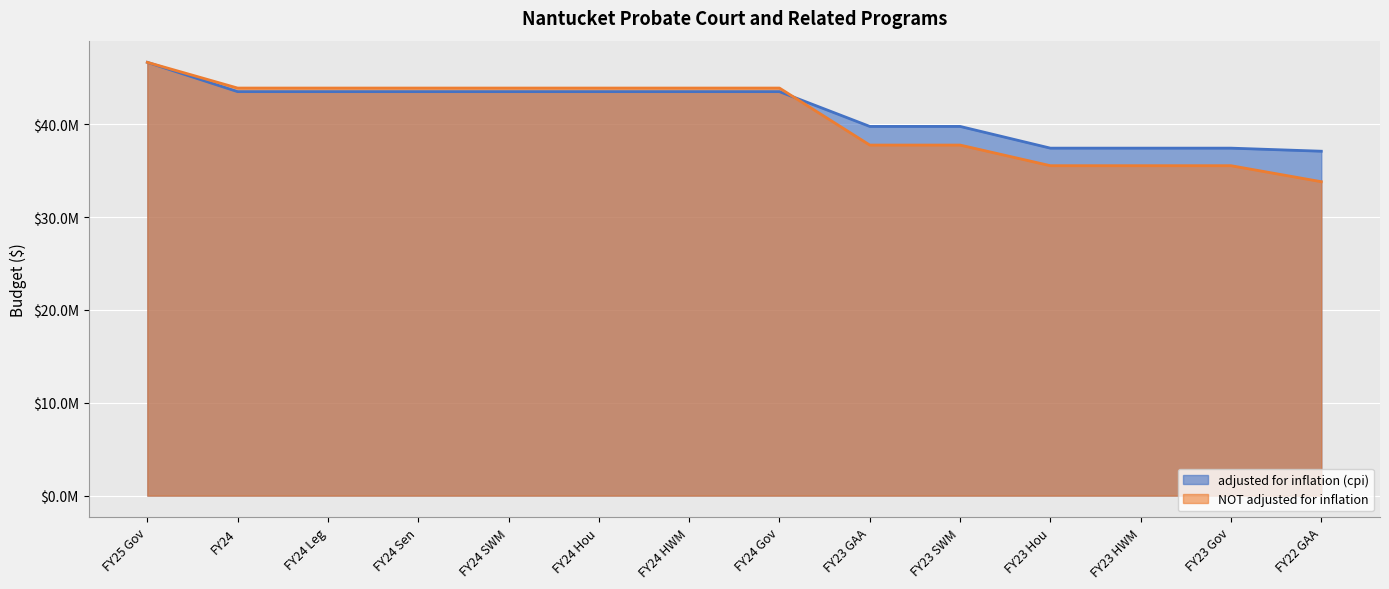

What is the lowest value of the NOT adjusted for inflation series?

33800469